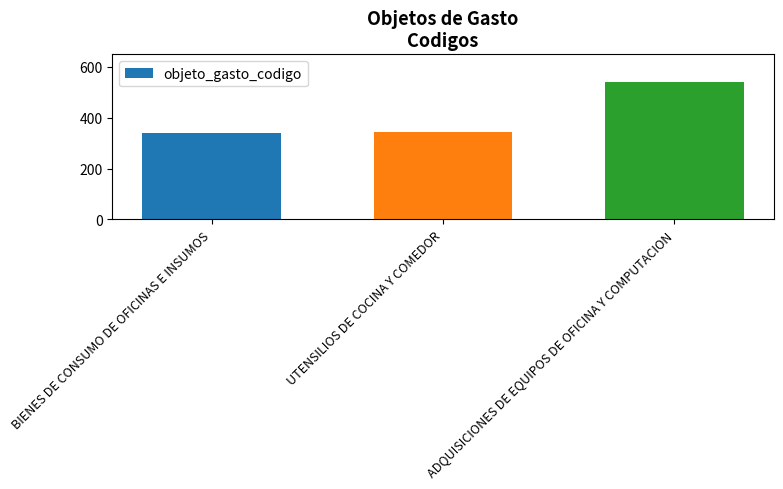

What is the label of the 2nd bar from the left?

UTENSILIOS DE COCINA Y COMEDOR